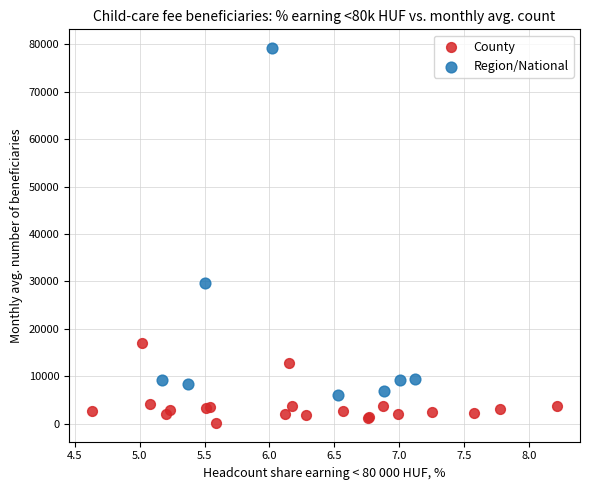

Which series contains the lowest Y value?

County